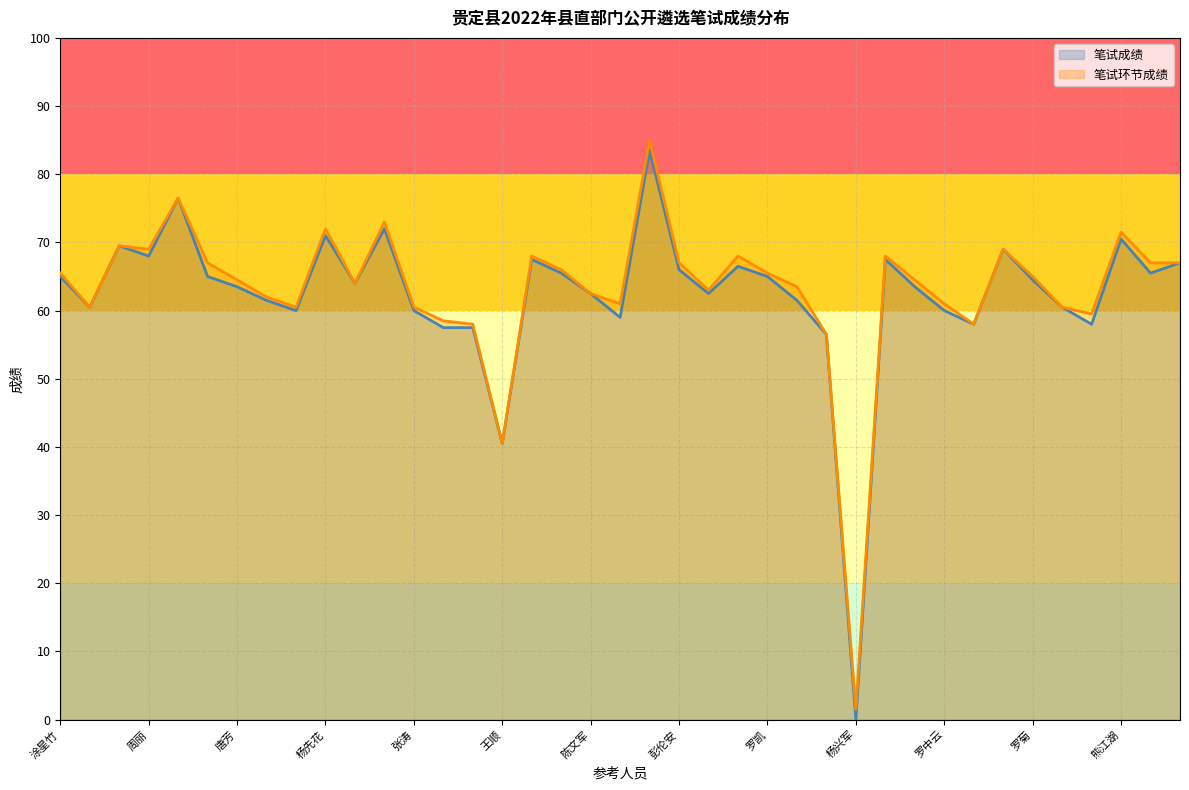

Which series has the largest range (max minus min)?

笔试成绩